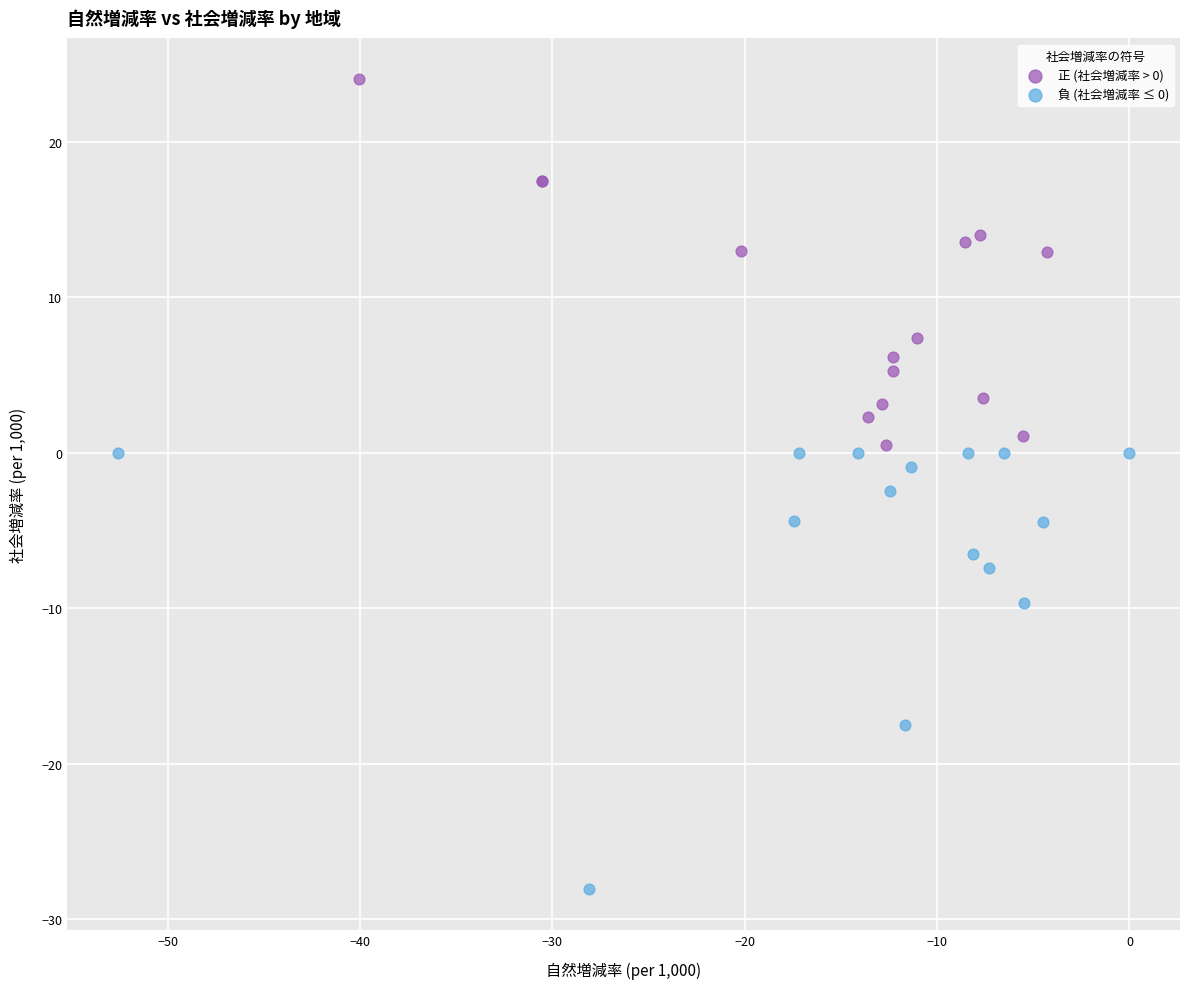

Which series contains the highest Y value?

正 (社会増減率 > 0)